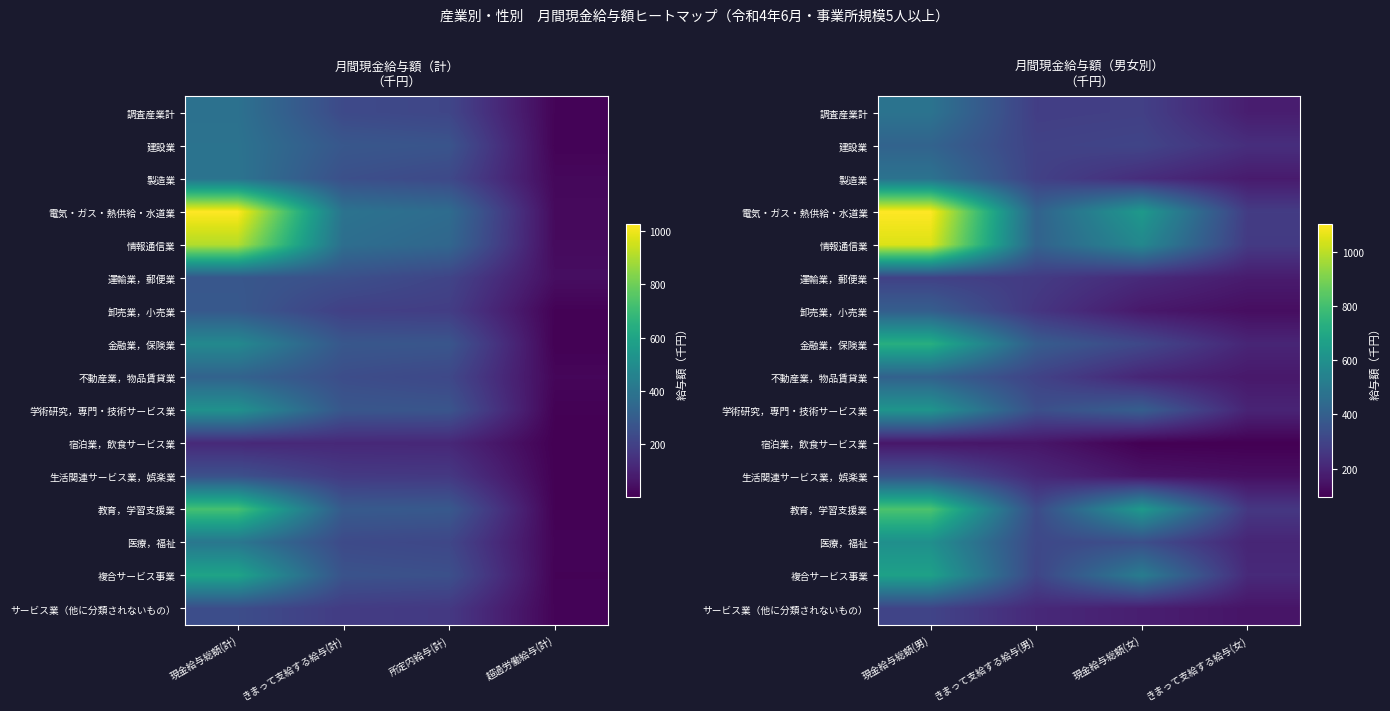

At which category does the chart reach its minimum across all series?

きまって支給する給与(女)